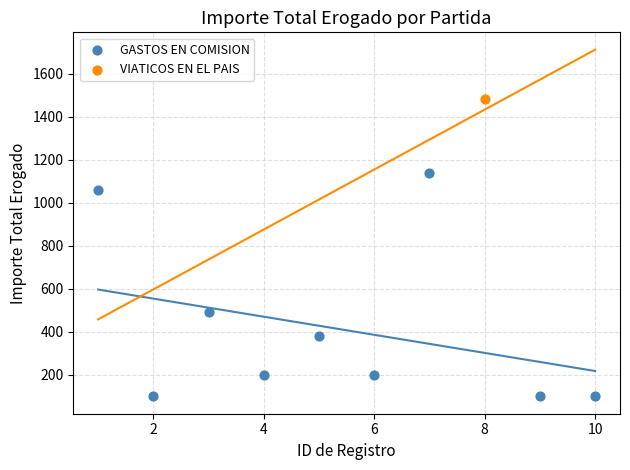

What are all the series names shown in the legend?

GASTOS EN COMISION, VIATICOS EN EL PAIS